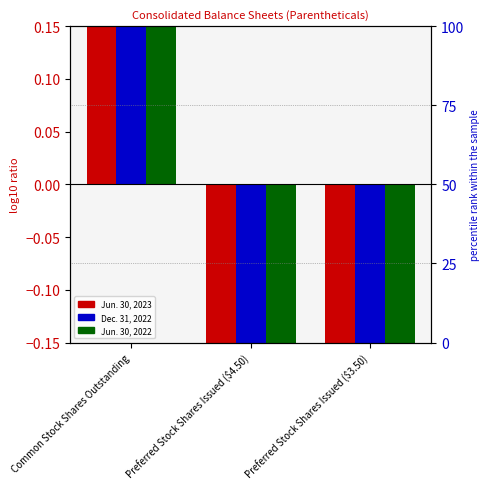

Is it true that Jun. 30, 2022 equals -0.8 at Preferred Stock Shares Issued ($4.50)?

True